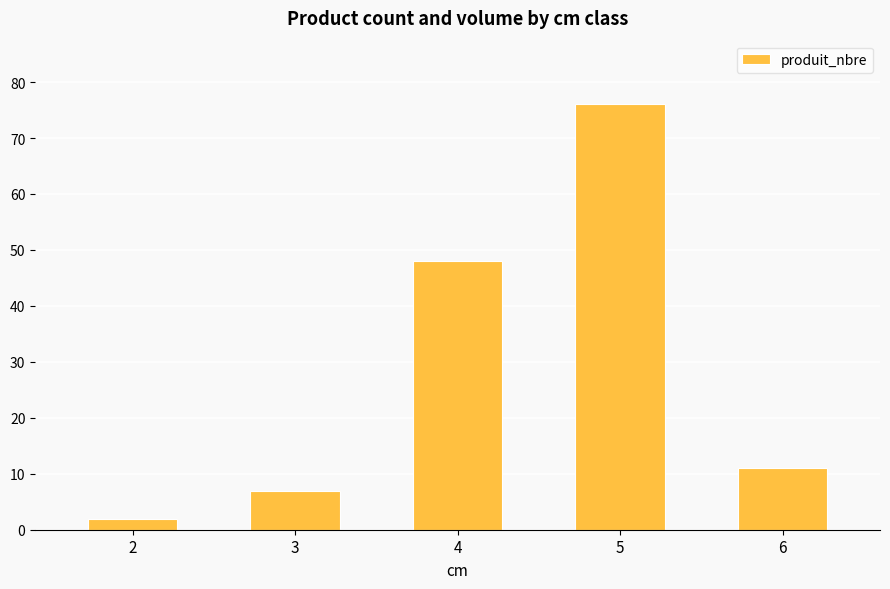

Which has a higher value, 2 or 4?

4